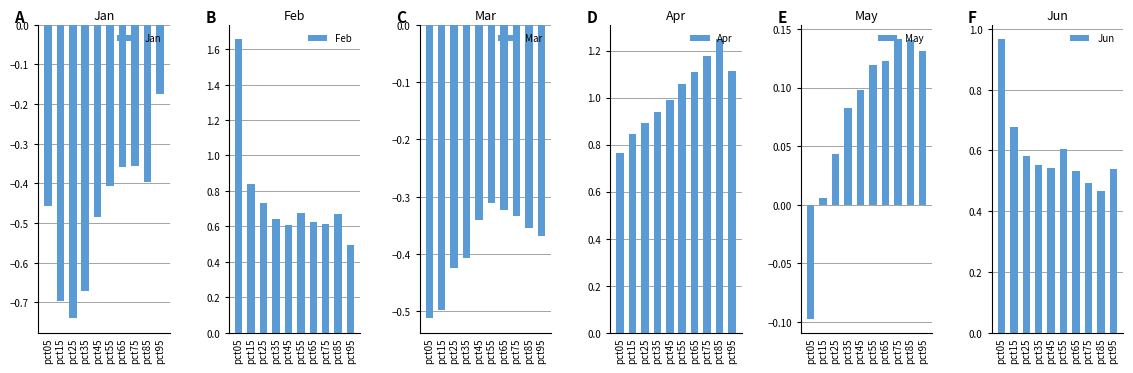

What are all the series names shown in the legend?

Jan, Feb, Mar, Apr, May, Jun